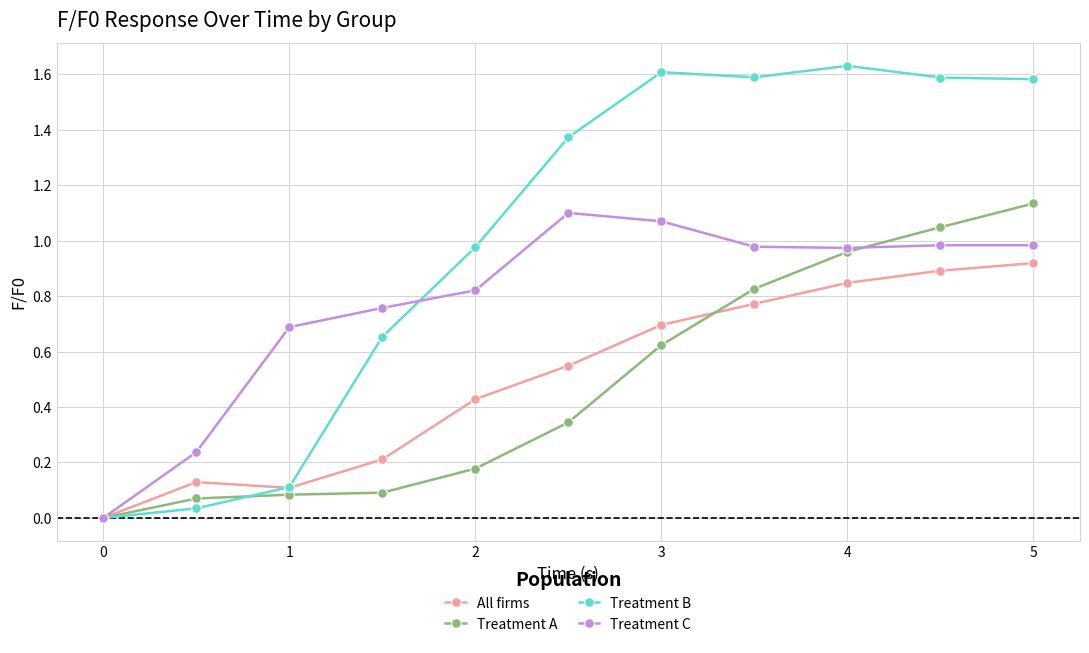

Which series has the widest spread of values?

Treatment B